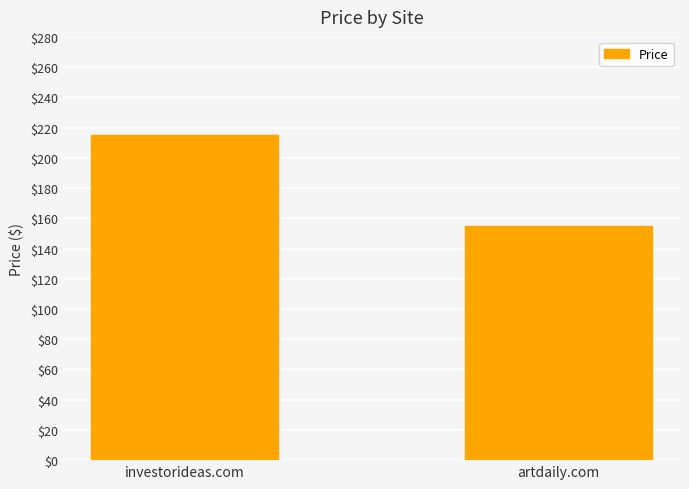

What is the label of the 1st bar from the right?

artdaily.com